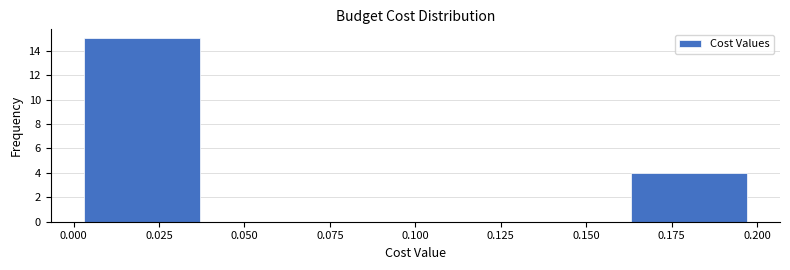

How tall is the bar that spans 0.16 to 0.20 on the x-axis? The values are not printed on the chart, so give them approximately, as read against the axis.

4